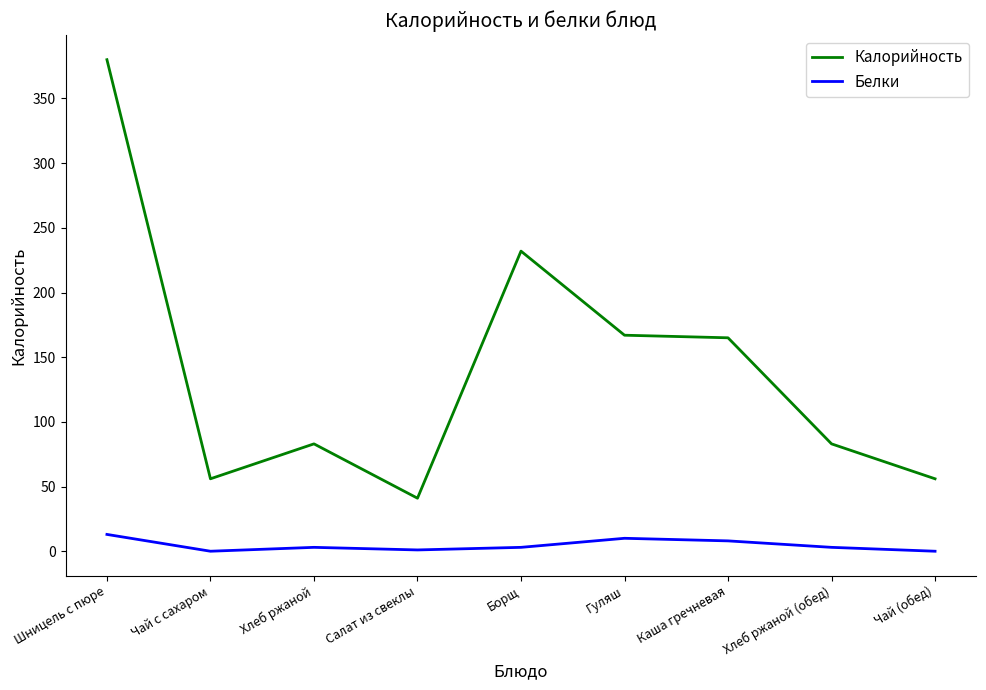

Is this an area chart (filled region under the line)?

No